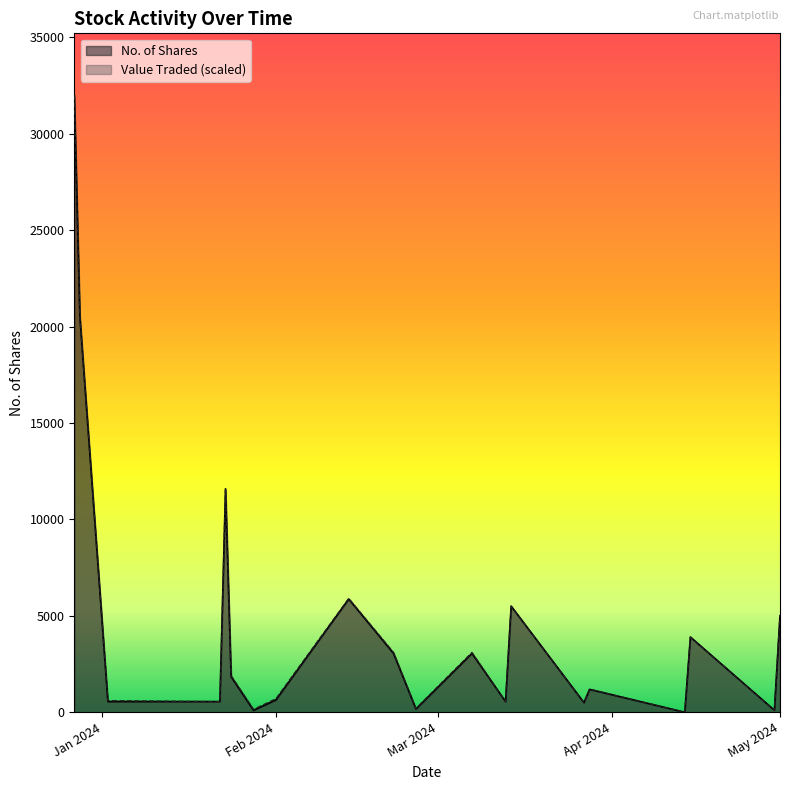

How many values in Value Traded are above zero?

19